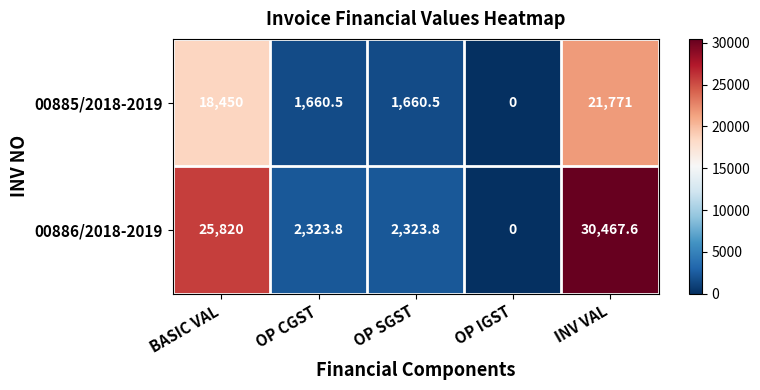

Reading left to right, extract all data points from this chart.

00885/2018-2019: BASIC VAL=18450.0	OP CGST=1660.5	OP SGST=1660.5	OP IGST=0.0	INV VAL=21771.0
00886/2018-2019: BASIC VAL=25820.0	OP CGST=2323.8	OP SGST=2323.8	OP IGST=0.0	INV VAL=30467.6